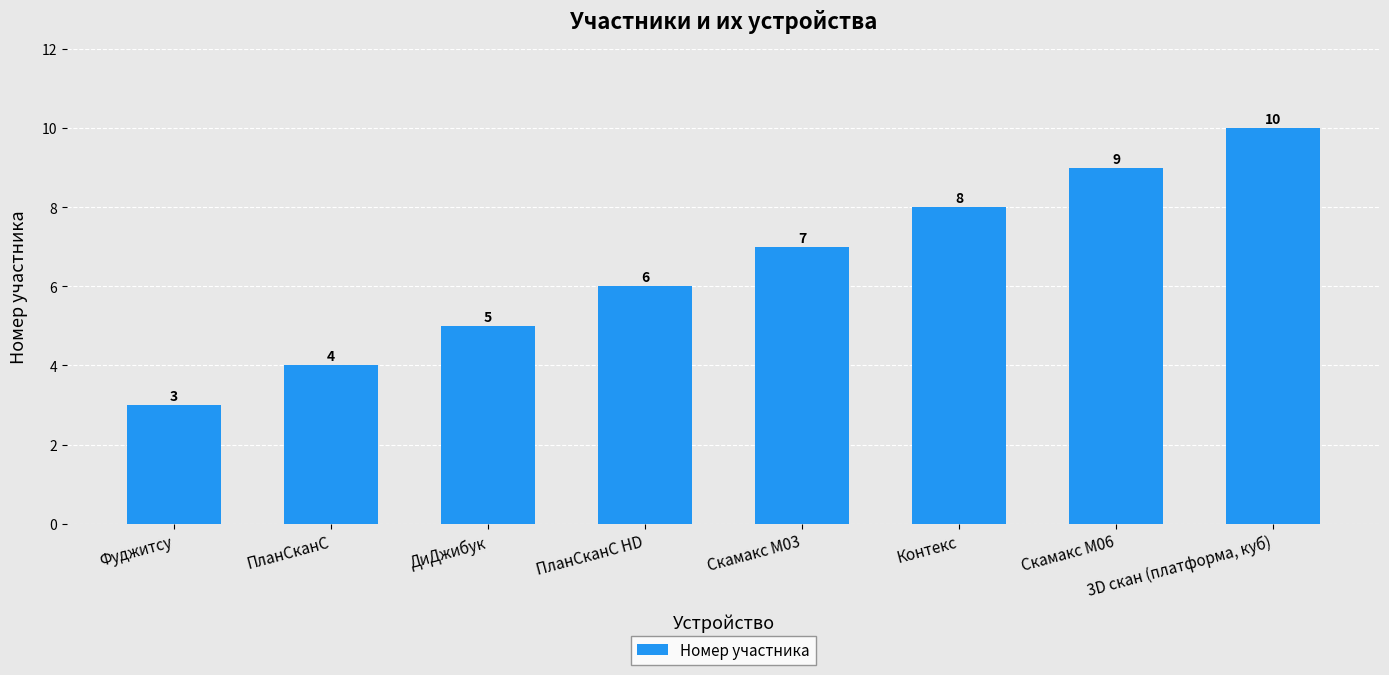

Are the bars grouped side by side (vs. stacked)?

No